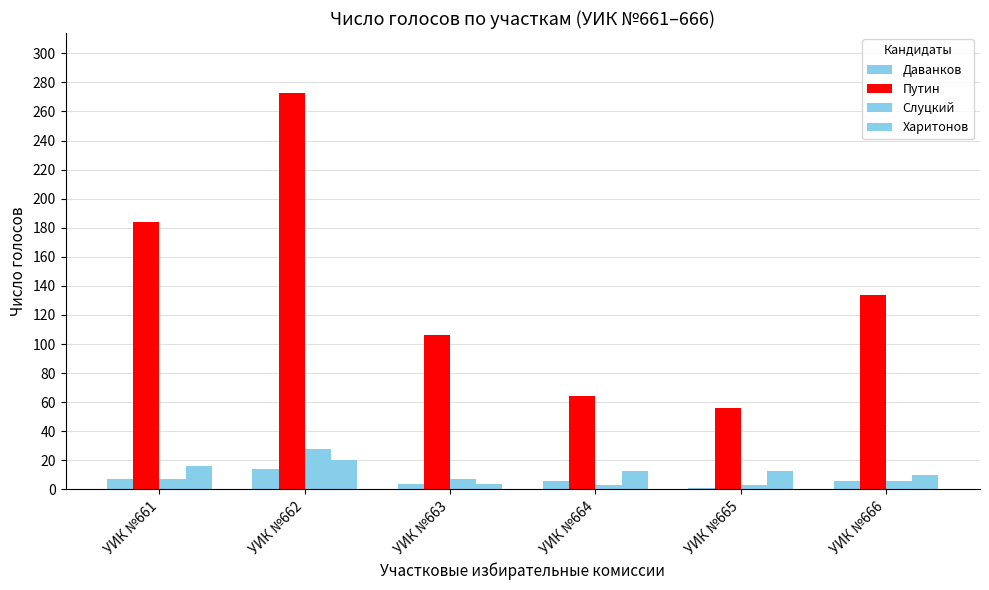

Are the bars horizontal?

No